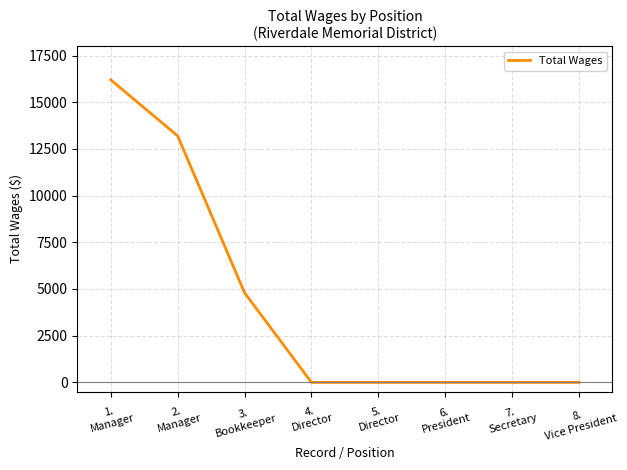

How many lines are shown in the chart?

1